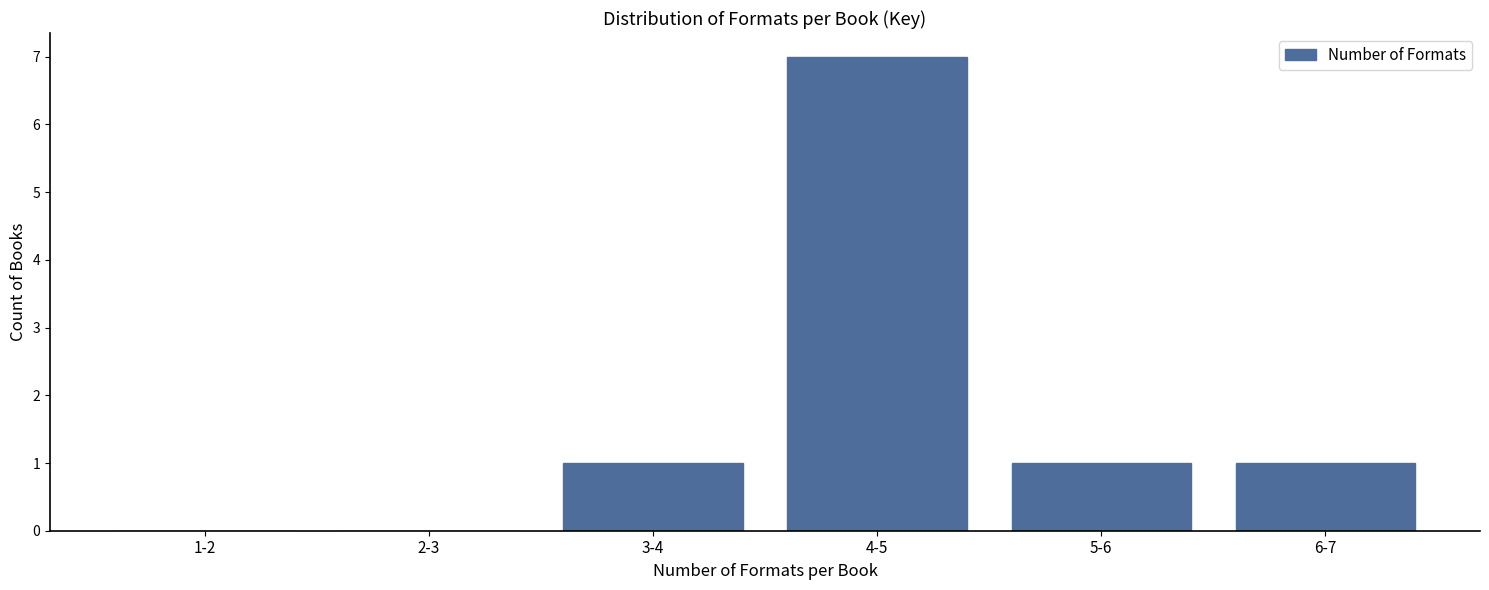

Reading left to right, list all the values displayed in this chart.

1-2=0	2-3=0	3-4=1	4-5=7	5-6=1	6-7=1